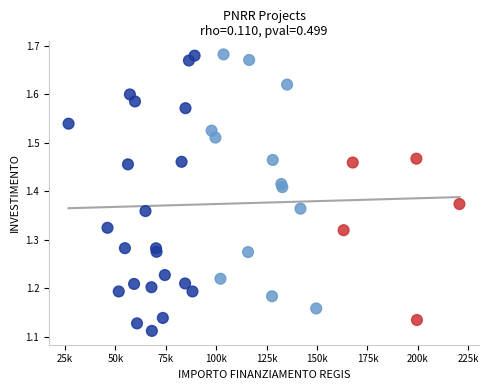

What is the range of Y values (max minus min)?

0.6